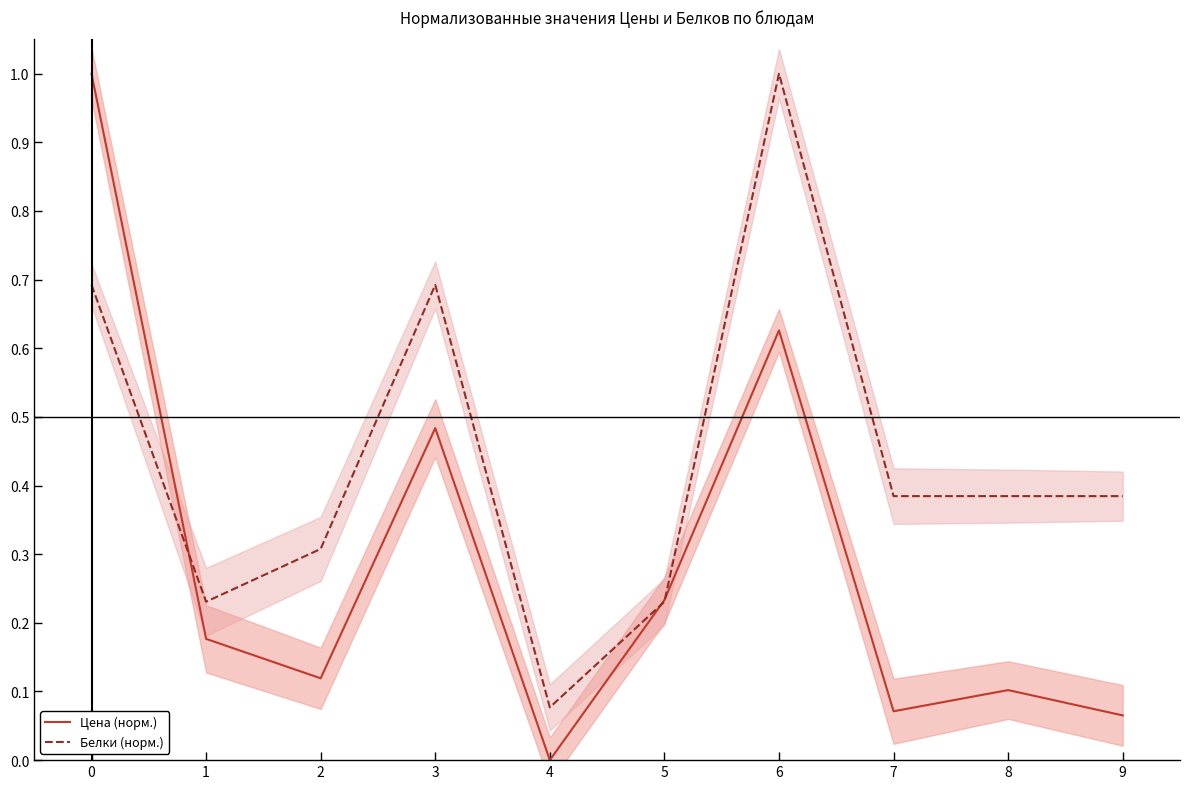

How many interior local peaks does the Цена (норм.) series have?

3